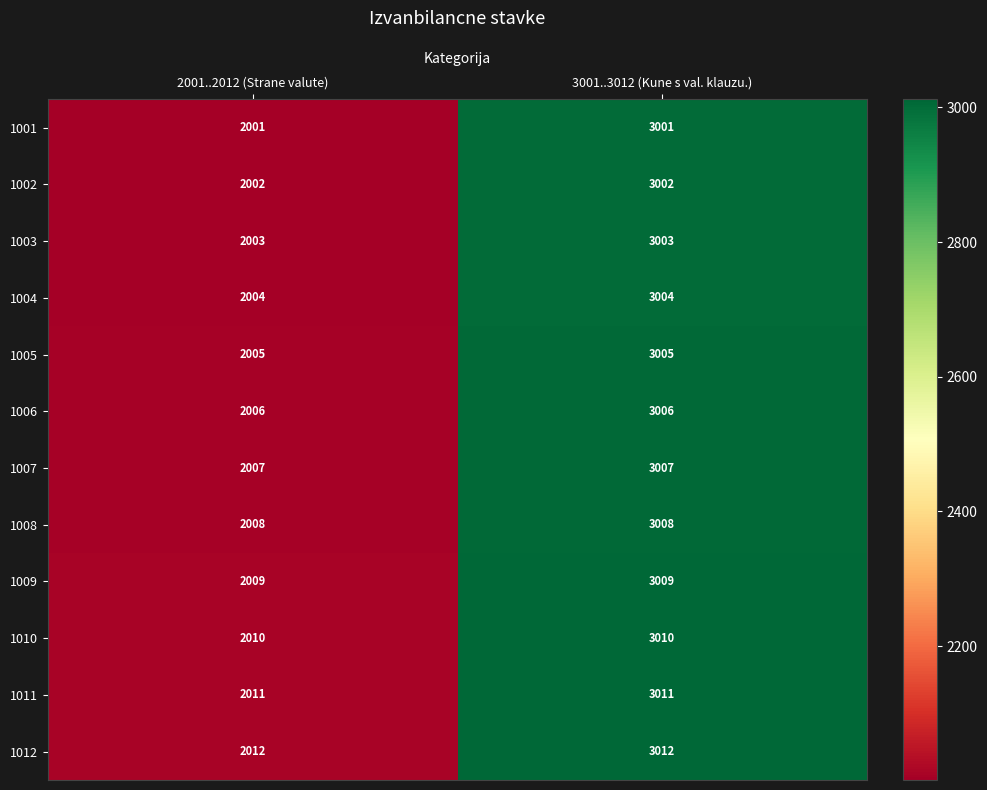

The 1003 series shows 2003 at 2001..2012 (Strane valute). True or false?

True